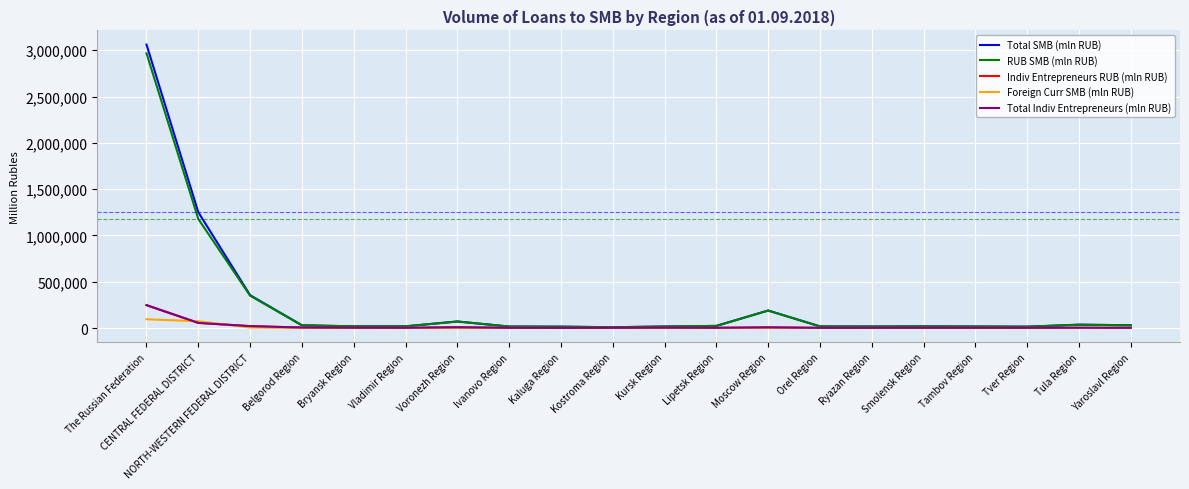

Is it true that Indiv Entrepreneurs RUB (mln RUB) equals 1808 at Yaroslavl Region?

True